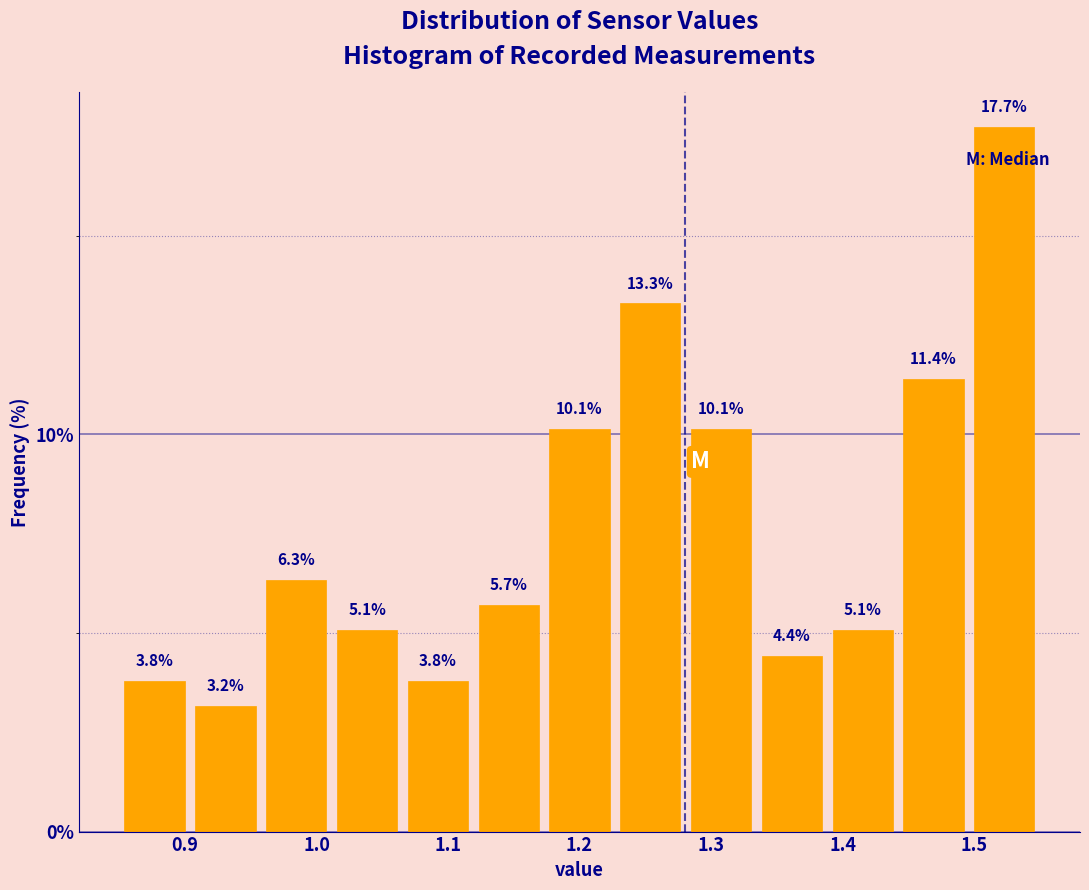

Which range on the x-axis has the tallest bar?

1.50 to 1.55